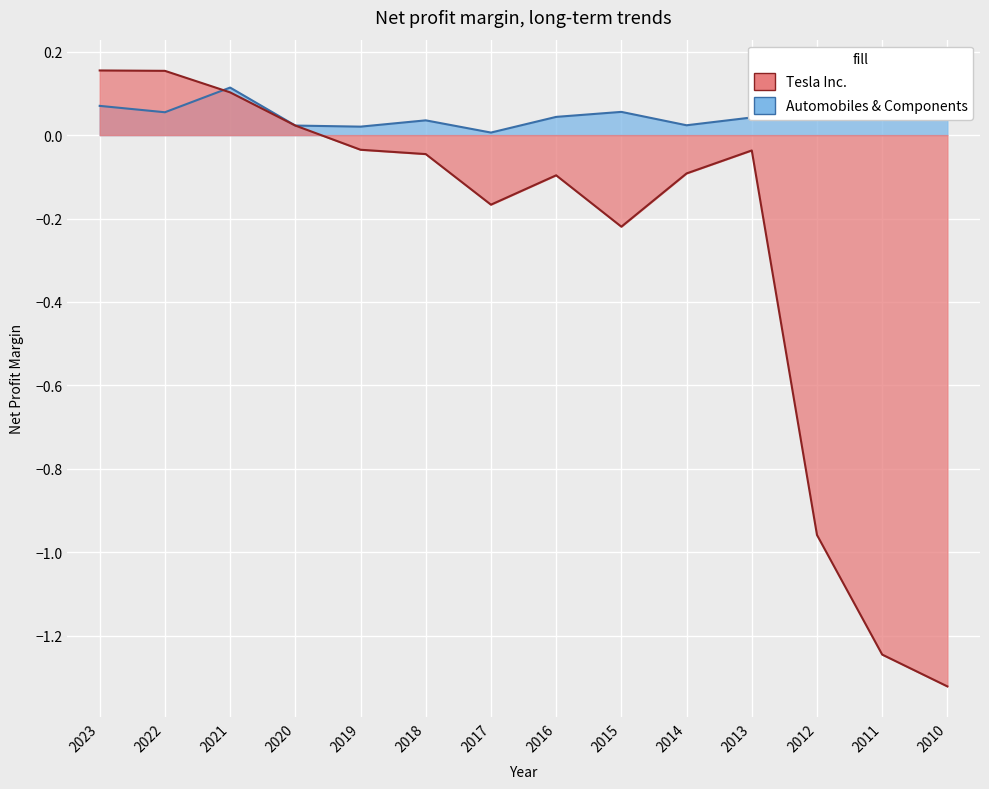

List the series in order of their peak value, lowest first.

Automobiles & Components, Tesla Inc.